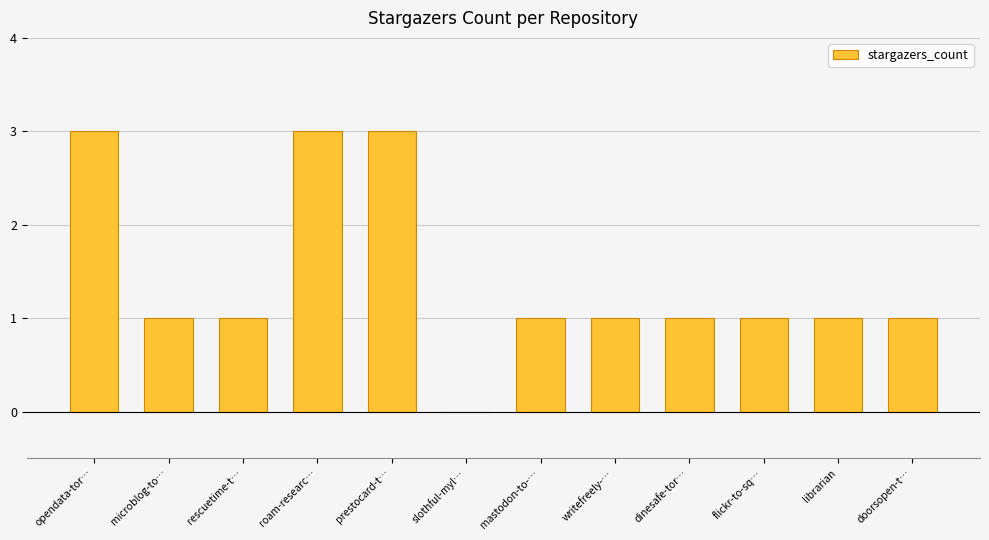

Are the bars horizontal?

No